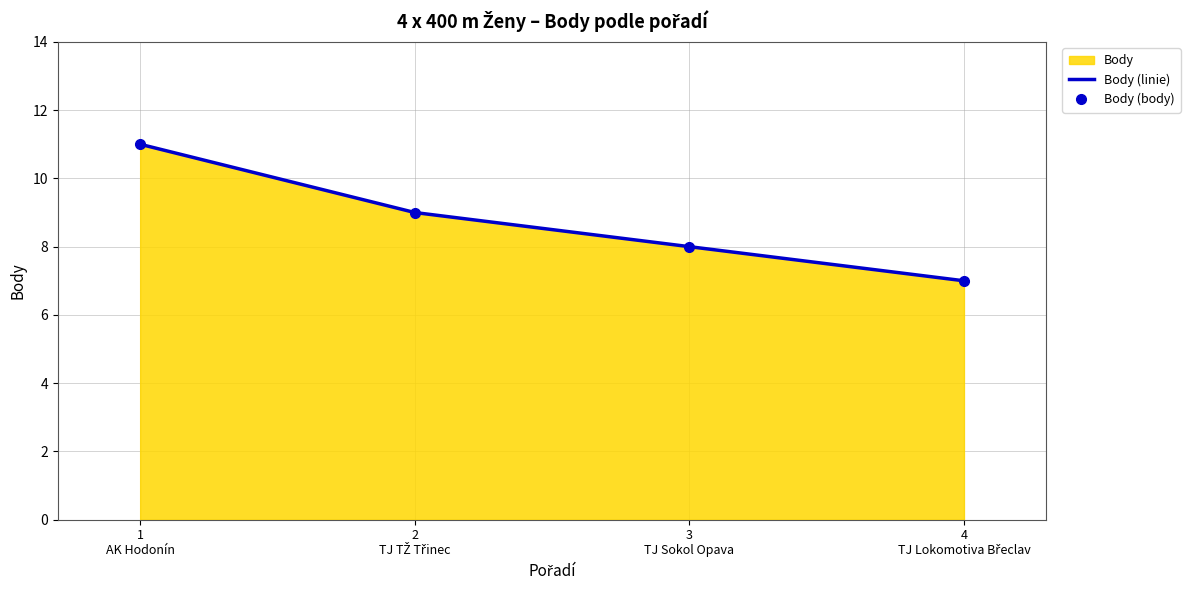

What is the label of the 1st point from the right?

4
TJ Lokomotiva Břeclav